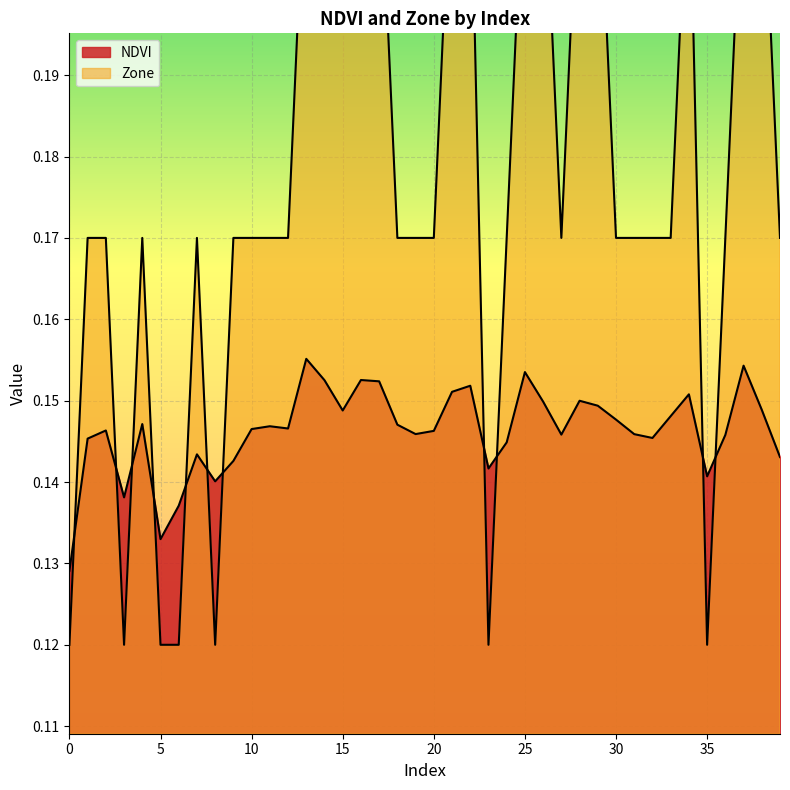

At which category does Zone reach its first local valley?

3